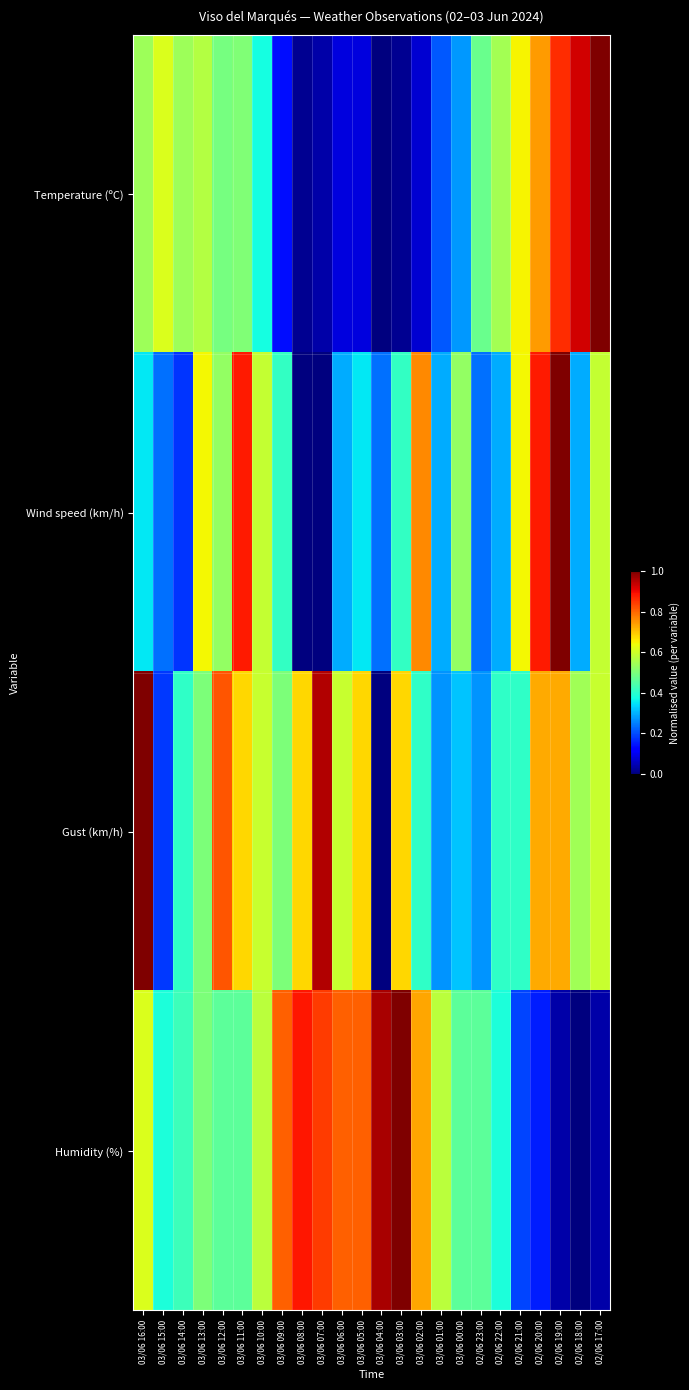

How many data points does each series have?

24